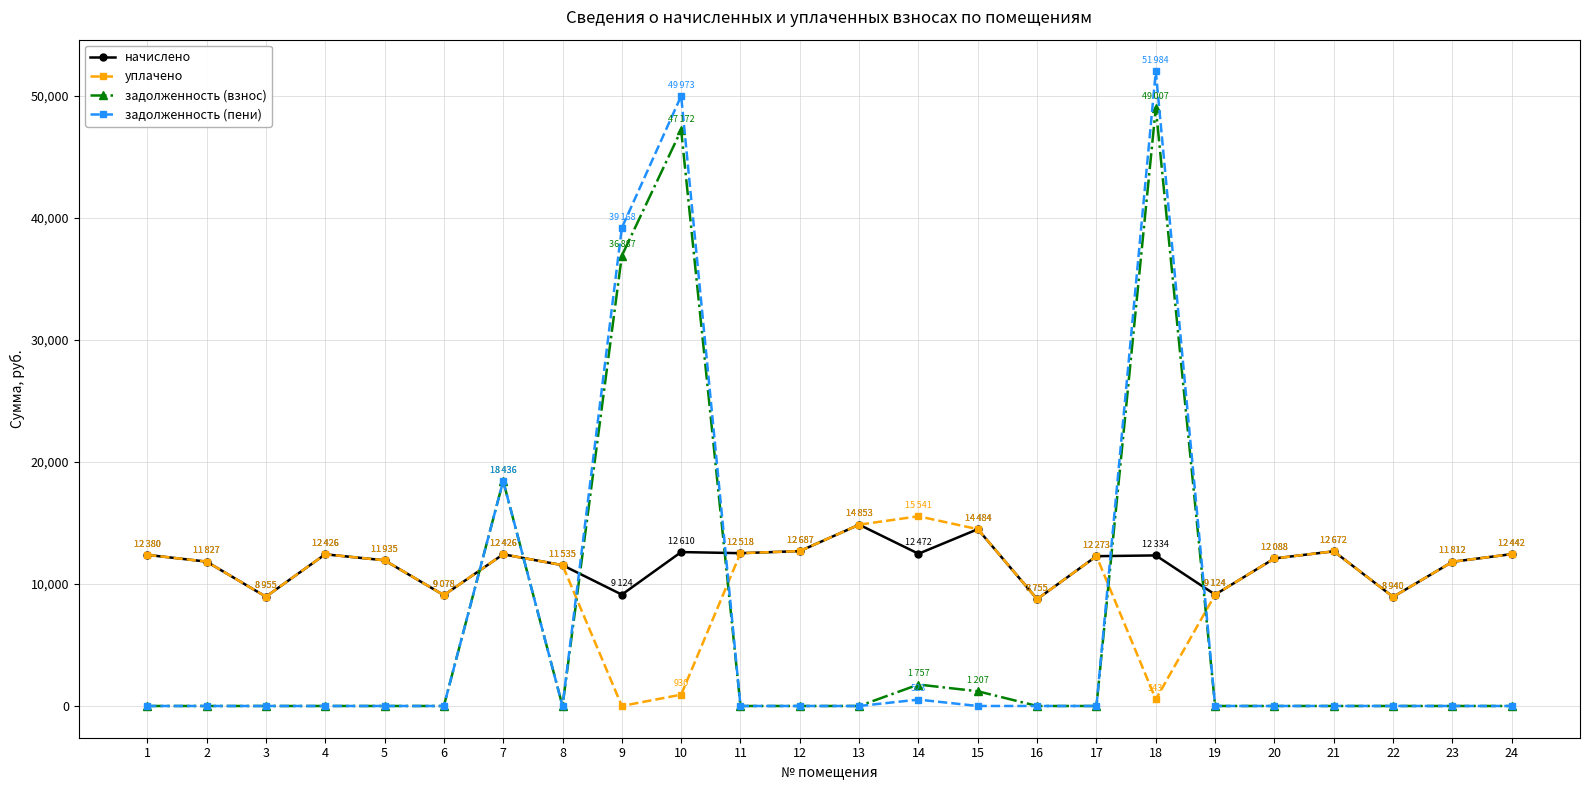

What are all the series names shown in the legend?

начислено, уплачено, задолженность (взнос), задолженность (пени)